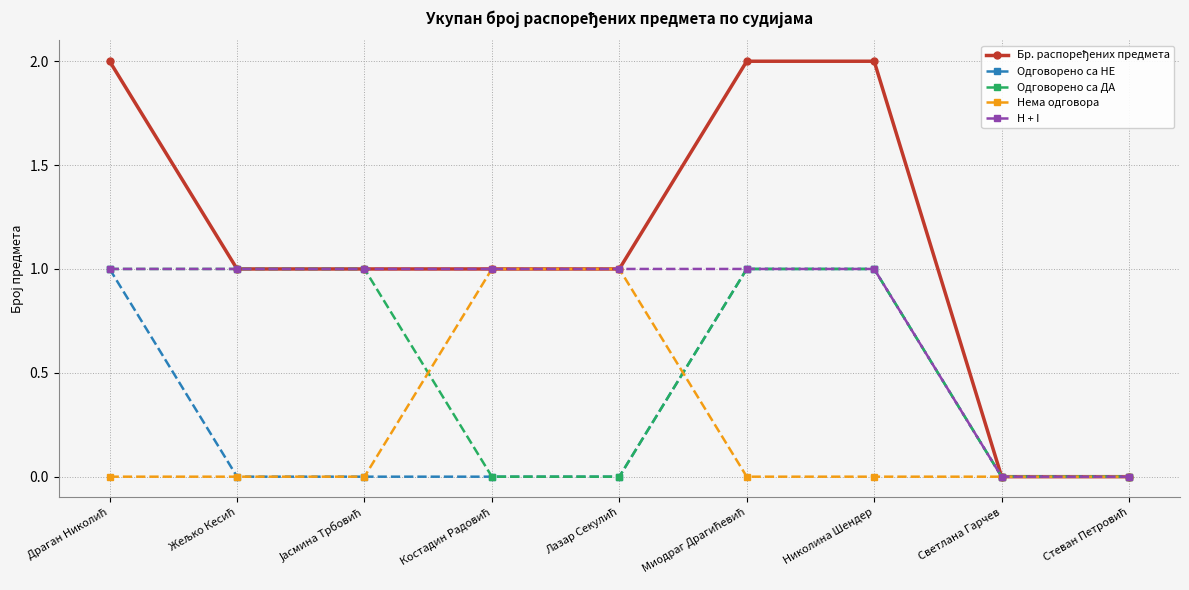

How many series are shown in this chart?

5